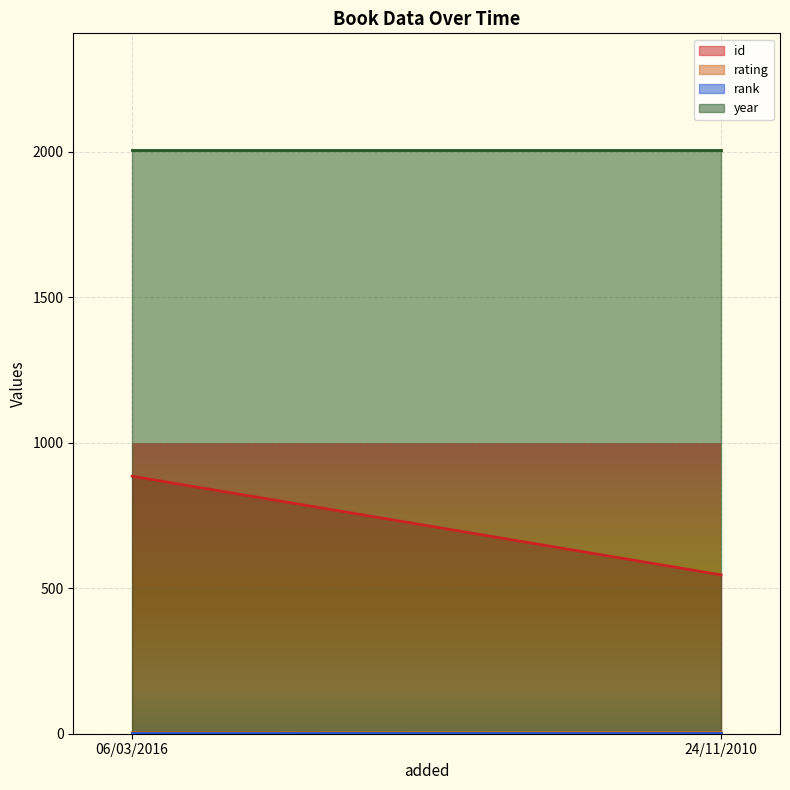

Reading left to right, list all the values displayed in this chart.

id: 06/03/2016=885	24/11/2010=546
rating: 06/03/2016=3	24/11/2010=4
rank: 06/03/2016=1	24/11/2010=1
year: 06/03/2016=2006	24/11/2010=2006